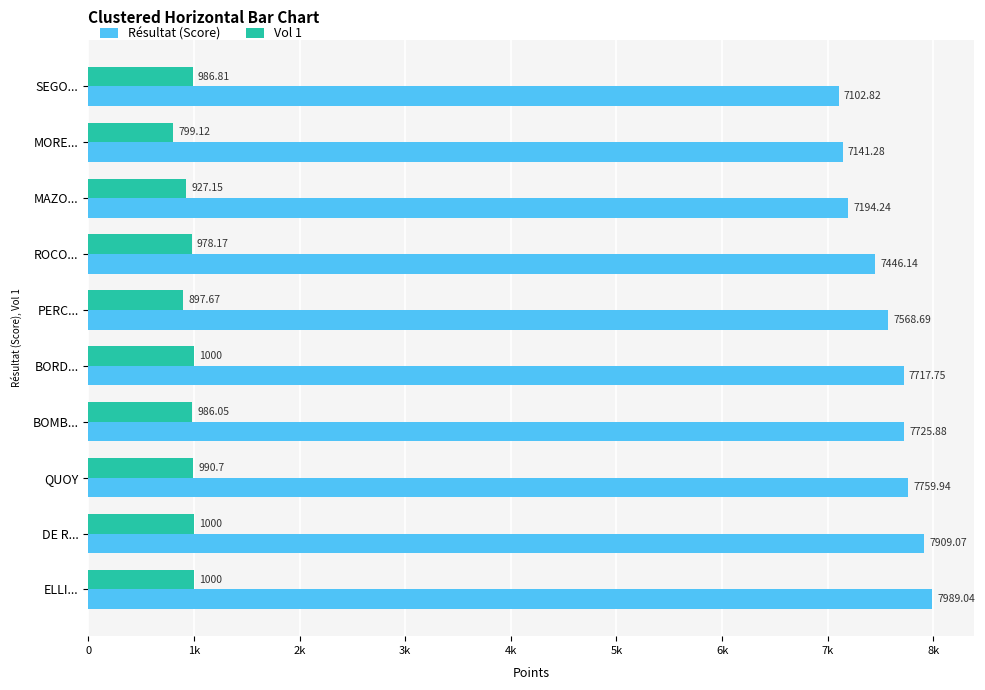

What position from the left is MORE...?

9